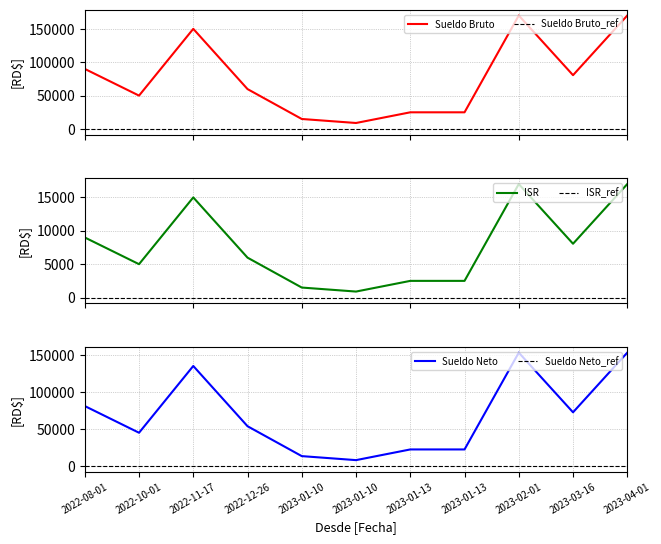

What is the lowest value of the Sueldo Bruto series?

9000